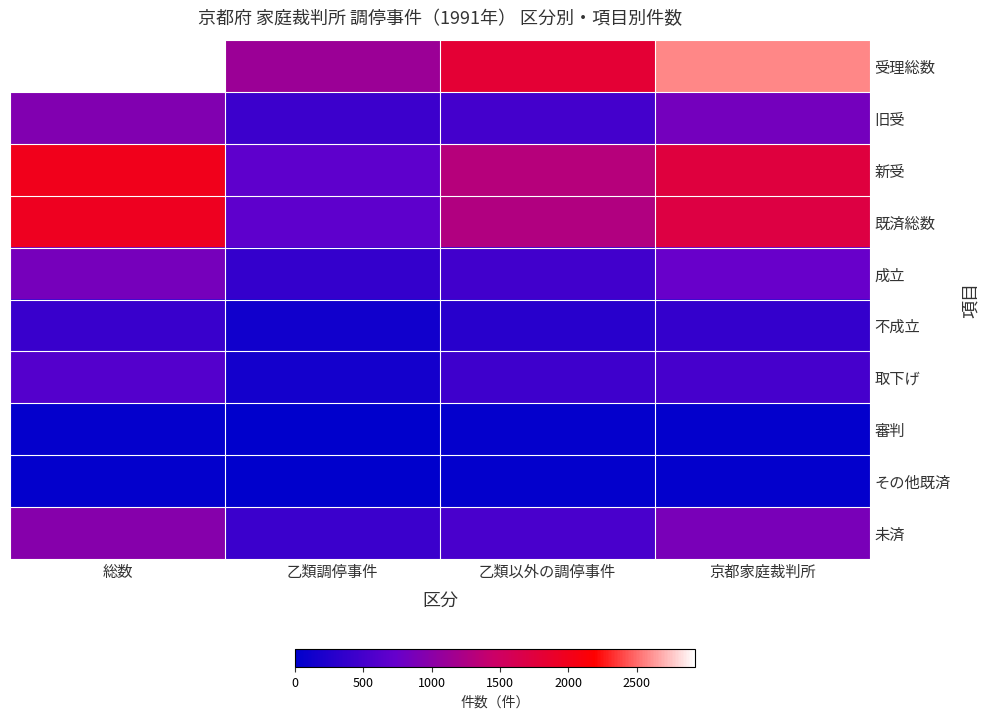

Reading left to right, transcribe all the data shown in this chart.

受理総数: 総数=2926	乙類調停事件=1116	乙類以外の調停事件=1810	京都家庭裁判所=2579
旧受: 総数=934	乙類調停事件=437	乙類以外の調停事件=497	京都家庭裁判所=835
新受: 総数=1992	乙類調停事件=679	乙類以外の調停事件=1313	京都家庭裁判所=1744
既済総数: 総数=1960	乙類調停事件=683	乙類以外の調停事件=1277	京都家庭裁判所=1707
成立: 総数=855	乙類調停事件=386	乙類以外の調停事件=469	京都家庭裁判所=752
不成立: 総数=420	乙類調停事件=128	乙類以外の調停事件=292	京都家庭裁判所=386
取下げ: 総数=614	乙類調停事件=159	乙類以外の調停事件=455	京都家庭裁判所=510
審判: 総数=38	乙類調停事件=0	乙類以外の調停事件=38	京都家庭裁判所=33
その他既済: 総数=33	乙類調停事件=10	乙類以外の調停事件=23	京都家庭裁判所=26
未済: 総数=966	乙類調停事件=433	乙類以外の調停事件=533	京都家庭裁判所=872